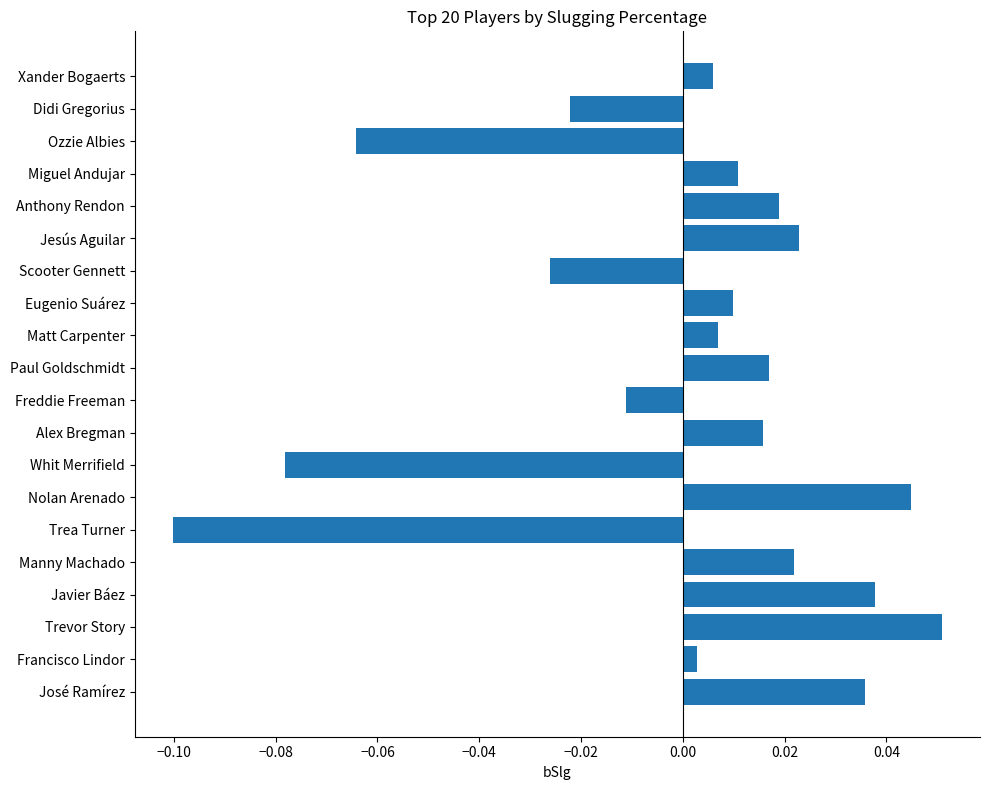

At which category does the chart reach its peak across all series?

Trevor Story